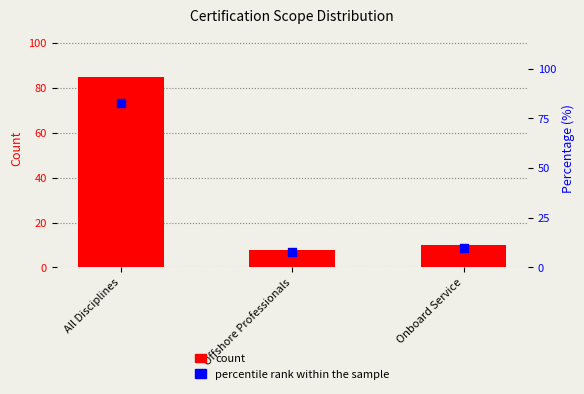

Is the value of count at Offshore Professionals greater than the value of percentile rank within the sample at All Disciplines?

No